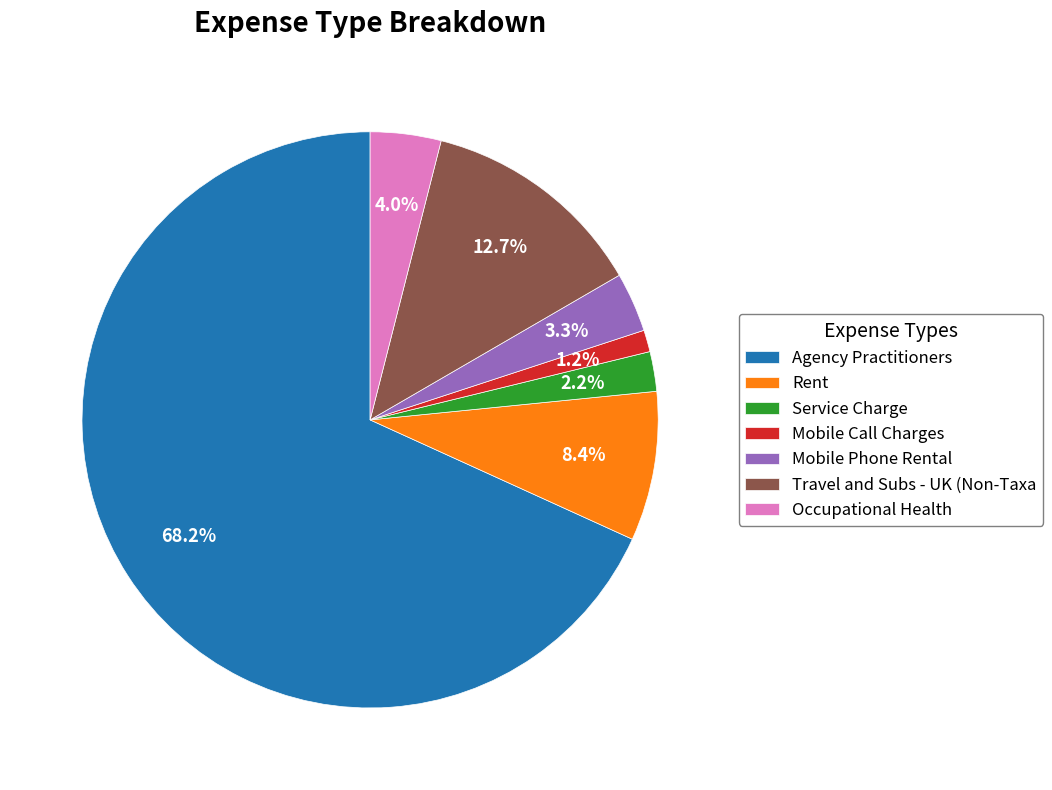

Which category accounts for the majority?

Agency Practitioners